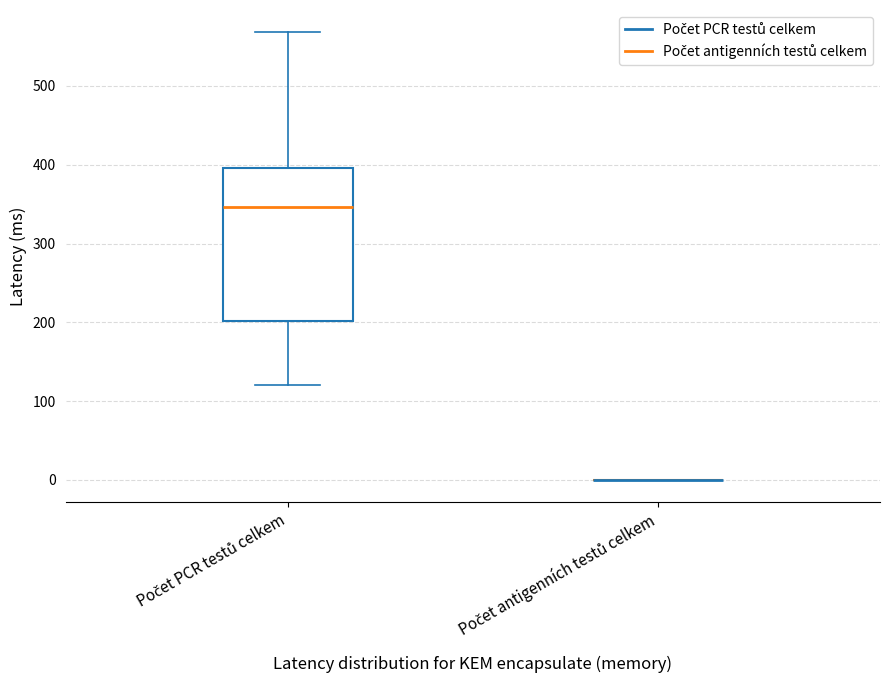

Reading left to right, read every box against the y-axis: the position of its median line, the range the box covers, and the ends of its whiskers. The values are not printed on the chart, so give them approximately, as read against the axis.

Počet PCR testů celkem: median 350, box 200 to 400, whiskers 120 to 570
Počet antigenních testů celkem: box collapsed to a line at 0, whiskers 0 to 0